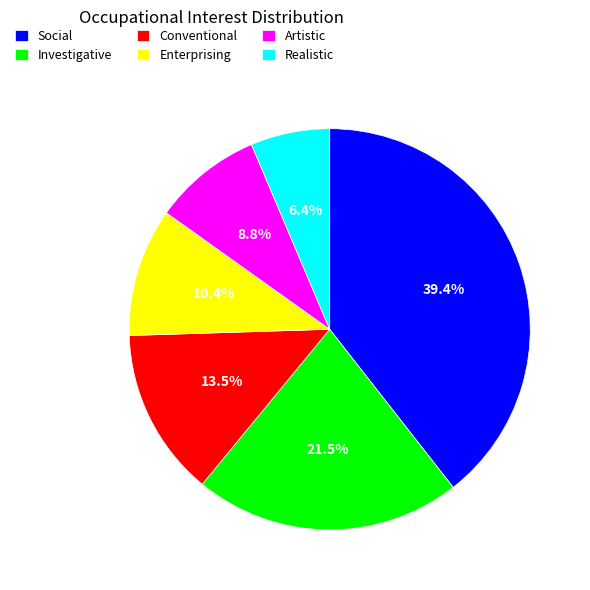

What is the largest slice in the pie chart?

Social